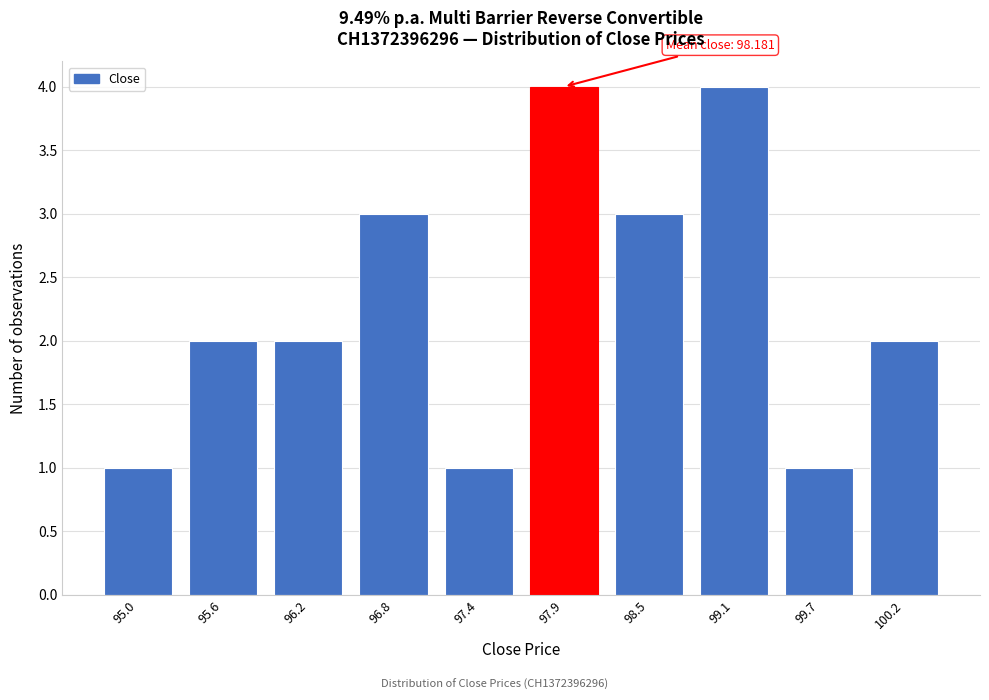

Reading left to right, transcribe all the data shown in this chart.

1	2	2	3	1	4	3	4	1	2